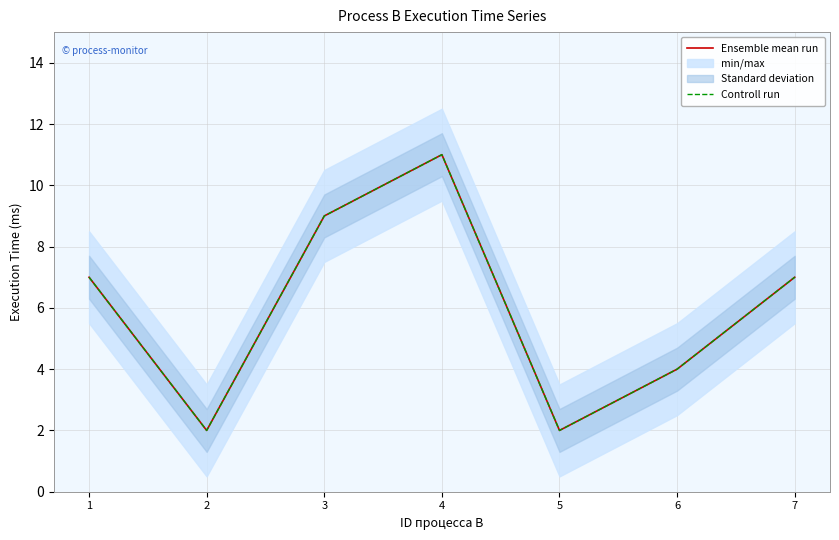

Count the Controll run values in the range 2 to 9.

6